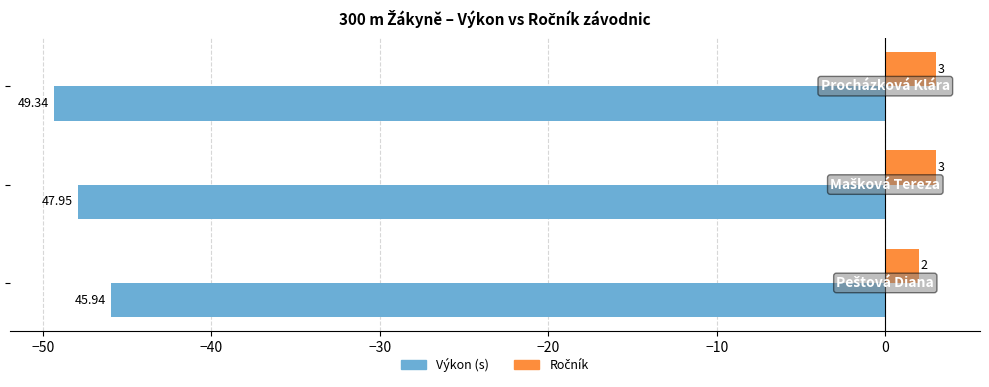

What is the average value of the Výkon (s) series?

-47.7